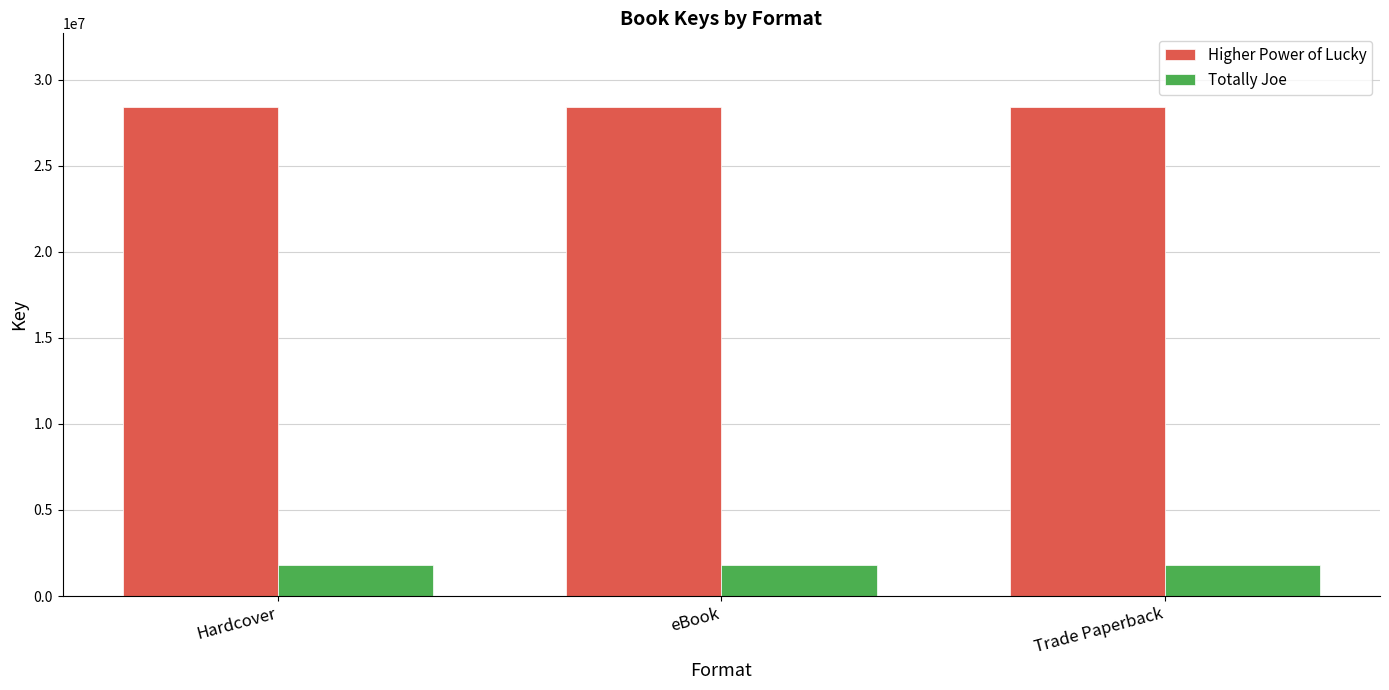

The value of Higher Power of Lucky at eBook is 28434377. True or false?

True